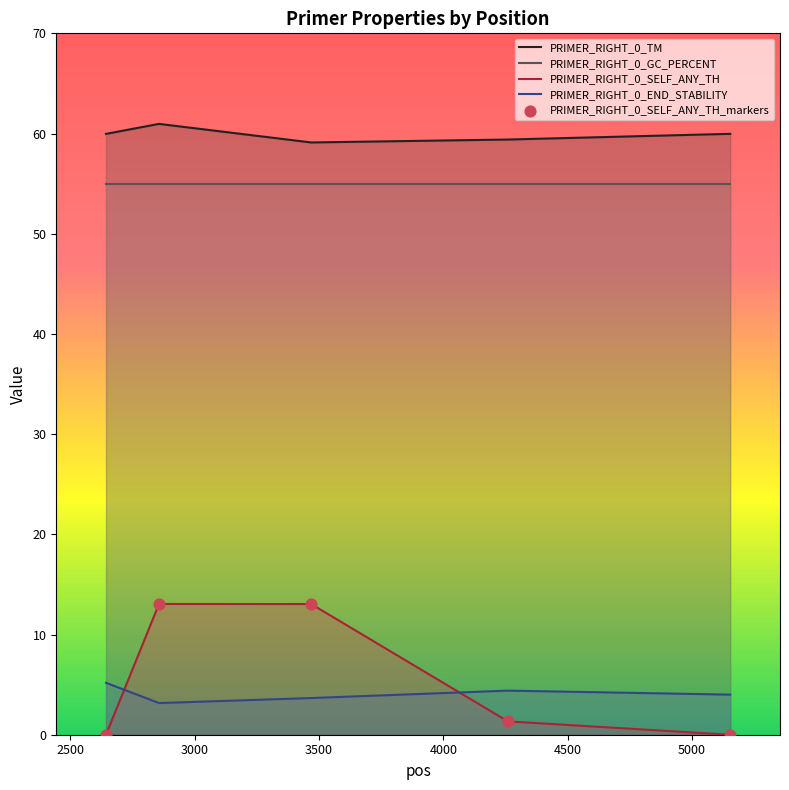

Which series has the largest total across all categories?

PRIMER_RIGHT_0_TM